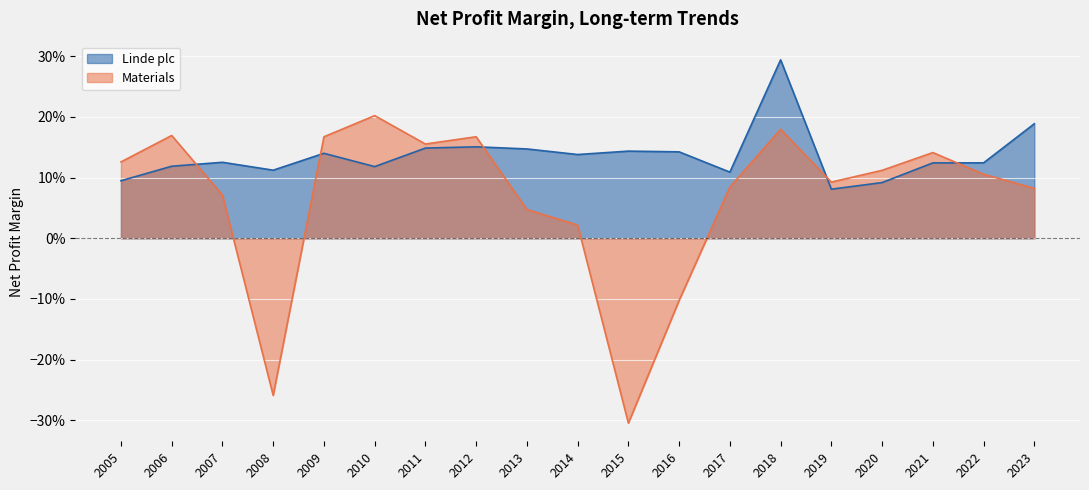

How many negative values does the Materials series have?

3